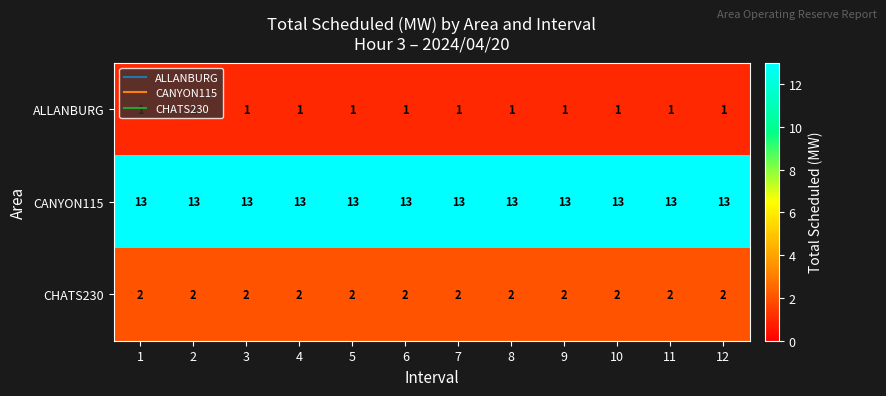

What is the spread (max minus min) of values at 12?

12